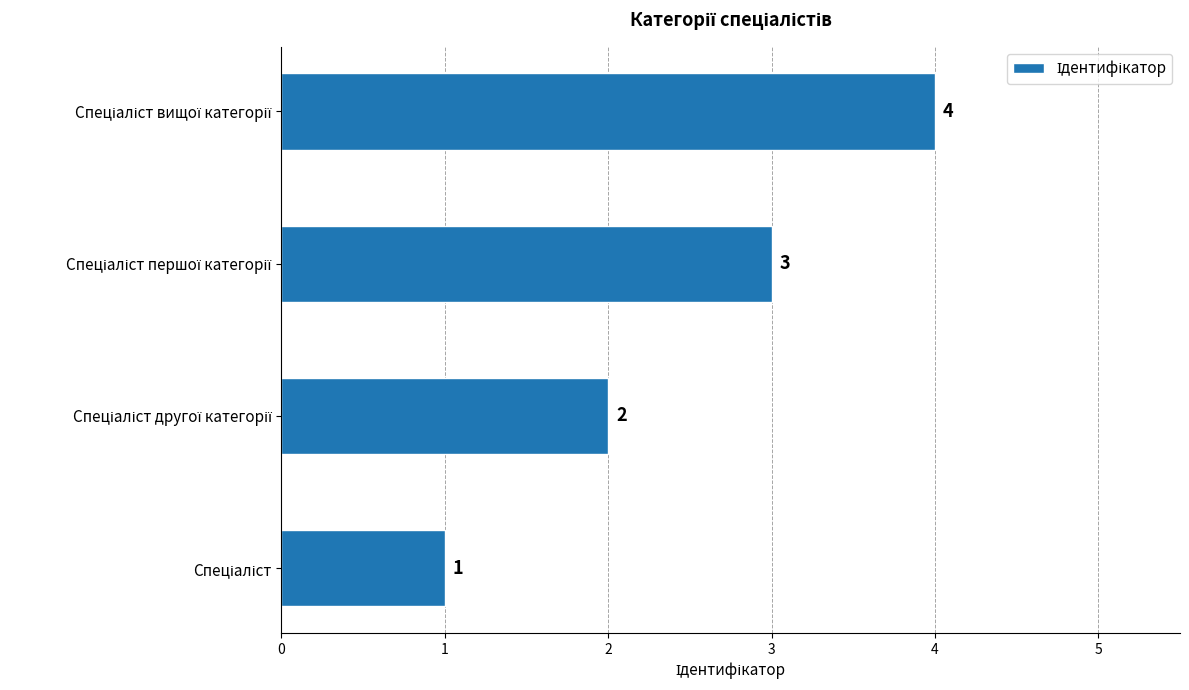

What is the greatest value displayed?

4